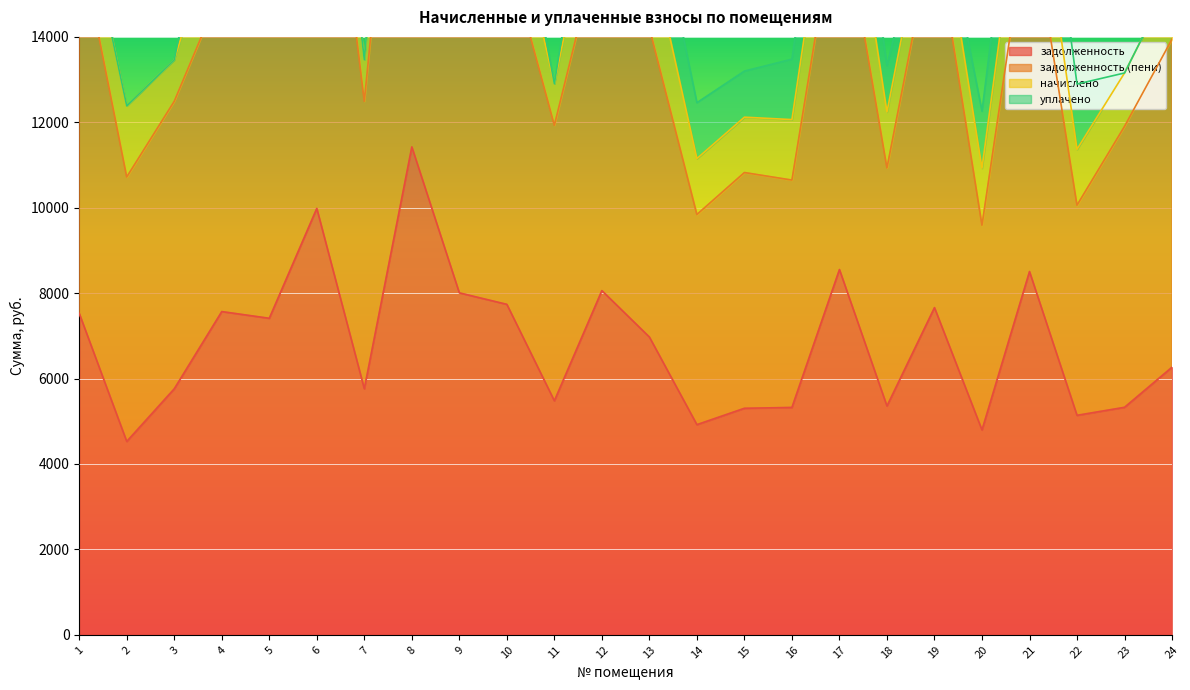

The value of задолженность at 18 is 1917.2. True or false?

False